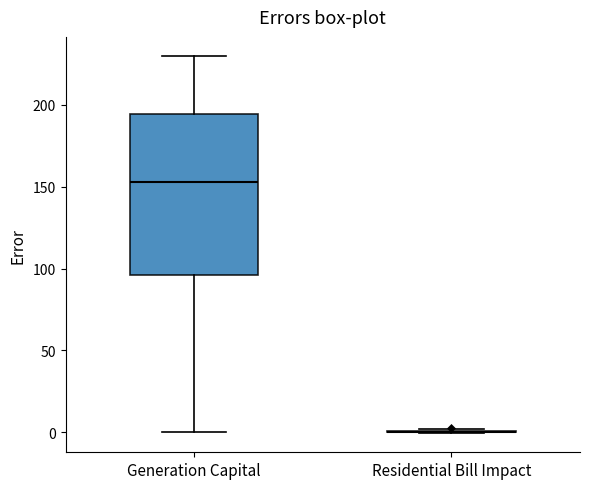

Reading left to right, transcribe this box plot: for each box, give where its median line is, the range the box spans, and where its two whiskers end, as read against the y-axis. The values are not printed on the chart, so give them approximately, as read against the axis.

Generation Capital: median 155, box 95 to 195, whiskers 0 to 230
Residential Bill Impact: box collapsed to a line at 0, whiskers 0 to 0